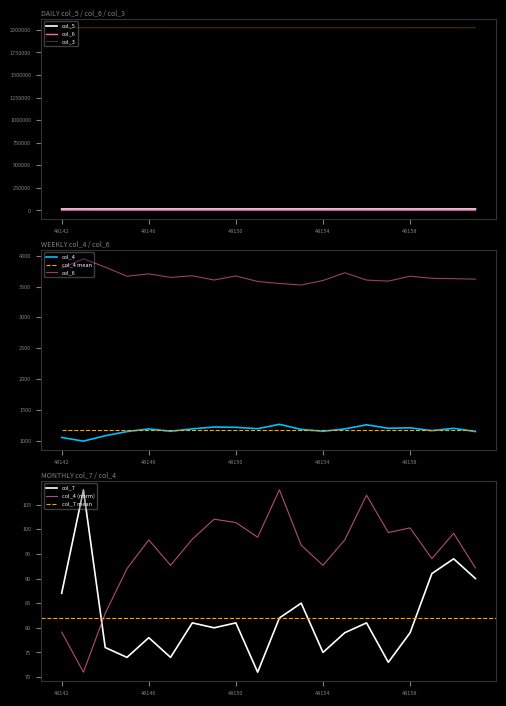

Reading left to right, list all the values displayed in this chart.

col_3: 2022251	2022262	2022273	2022285	2022296	2022307	2022319	2022330	2022341	2022352	2022364	2022375	2022386	2022398	2022409	2022420	2022431	2022443	2022454	2022465
col_4: 1053	993	1081	1148	1191	1153	1192	1222	1217	1195	1266	1183	1153	1191	1258	1202	1209	1163	1201	1149
col_5: 15354	15281	15384	15438	15401	15472	15326	15444	15402	15488	15510	15565	15526	15366	15421	15474	15323	15411	15460	15454
col_6: 3798	3950	3815	3667	3706	3648	3675	3606	3672	3582	3550	3525	3598	3724	3605	3588	3667	3634	3628	3620
col_7: 87	108	76	74	78	74	81	80	81	71	82	85	75	79	81	73	79	91	94	90